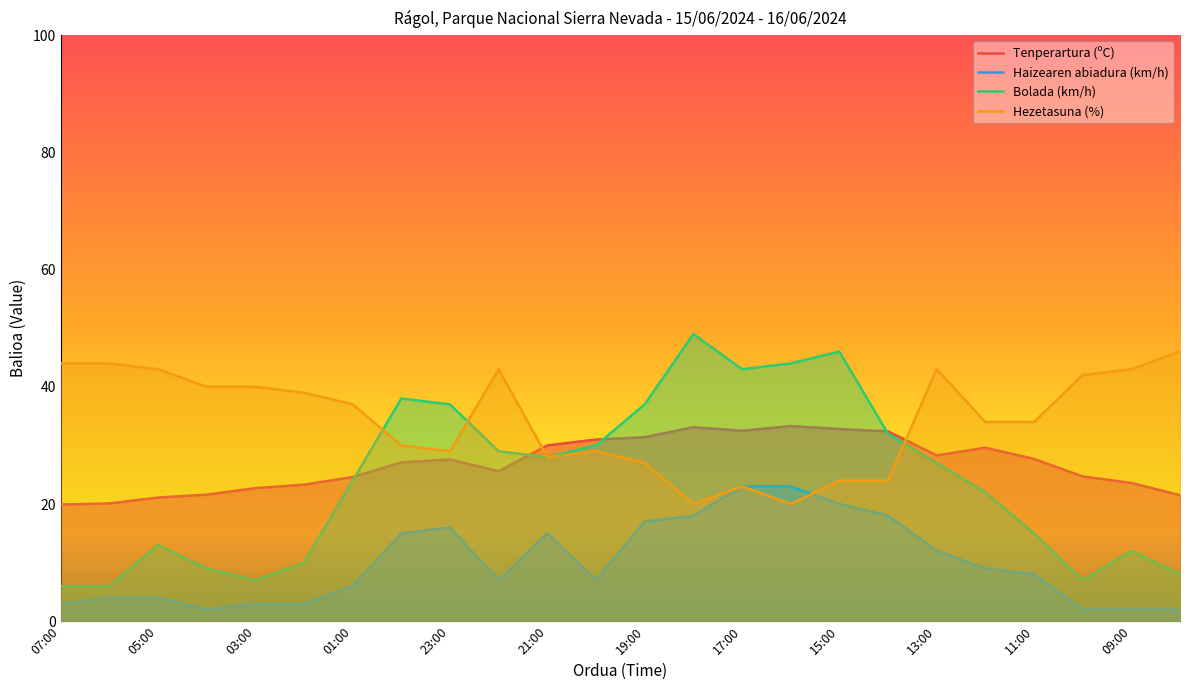

Which series has the largest total across all categories?

Hezetasuna (%)